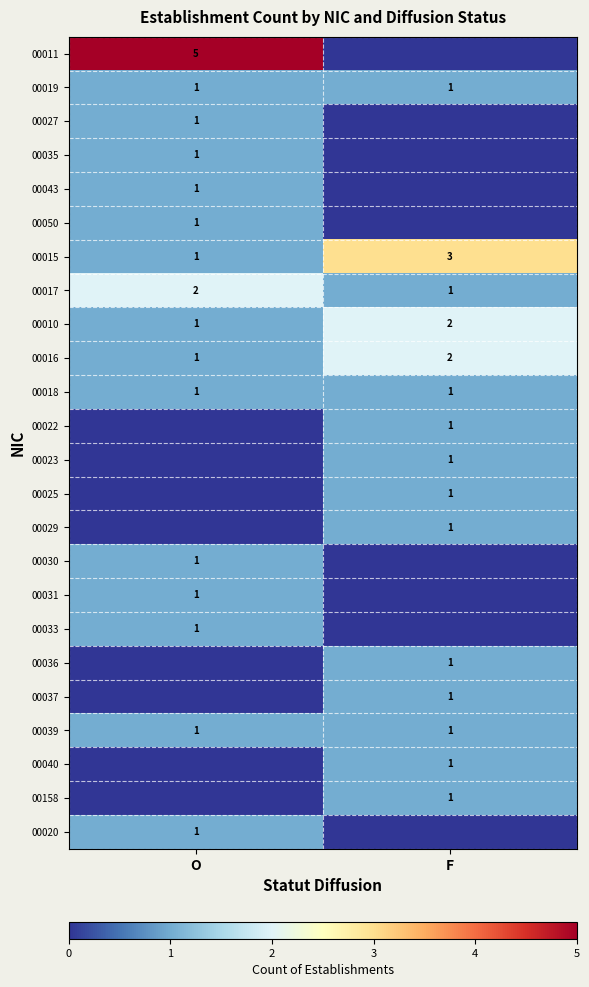

What is the sum of all 00016 values?

3